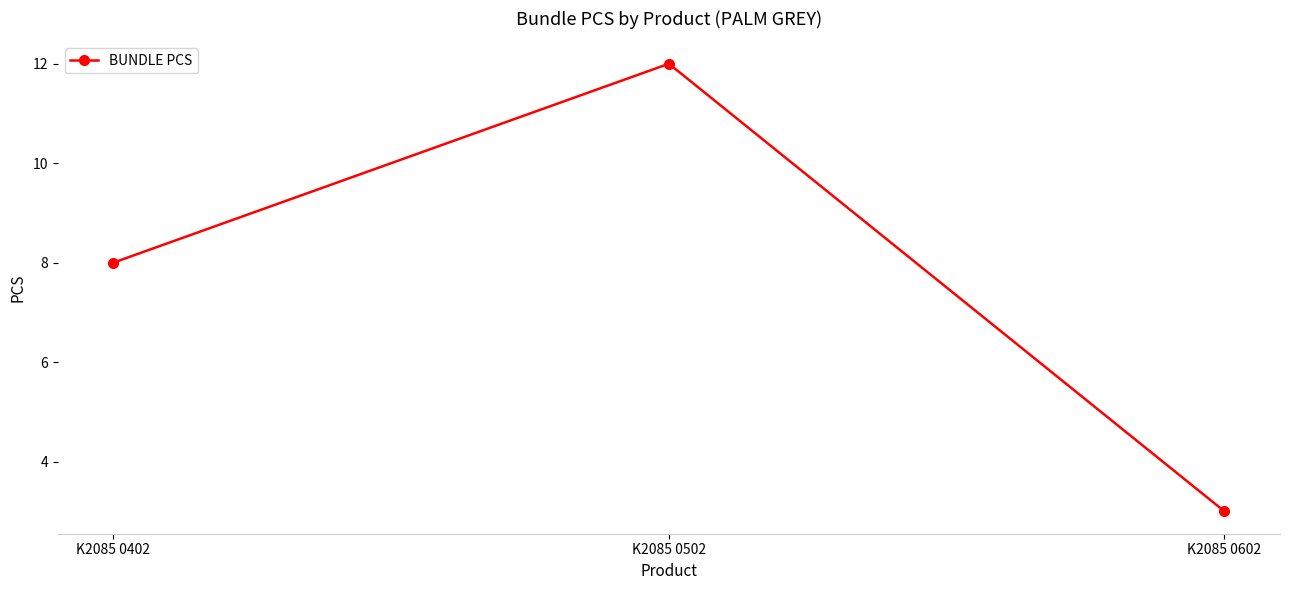

What is the value of the 3rd point from the left?

3